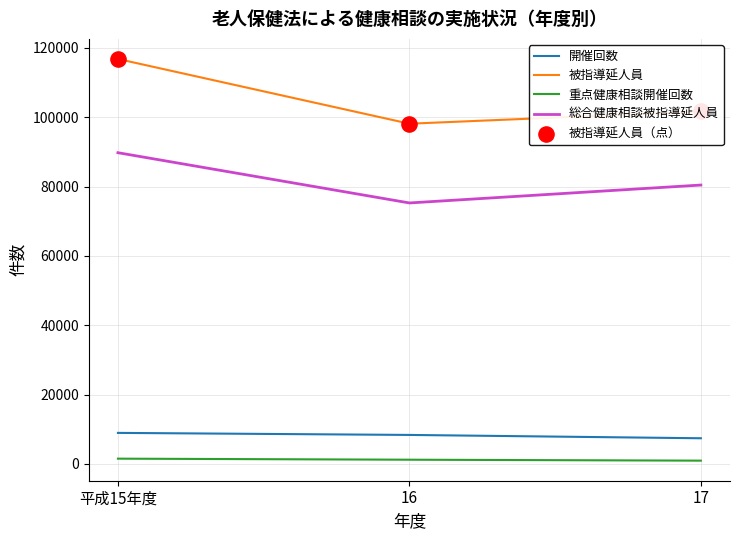

Which series has the largest total across all categories?

被指導延人員